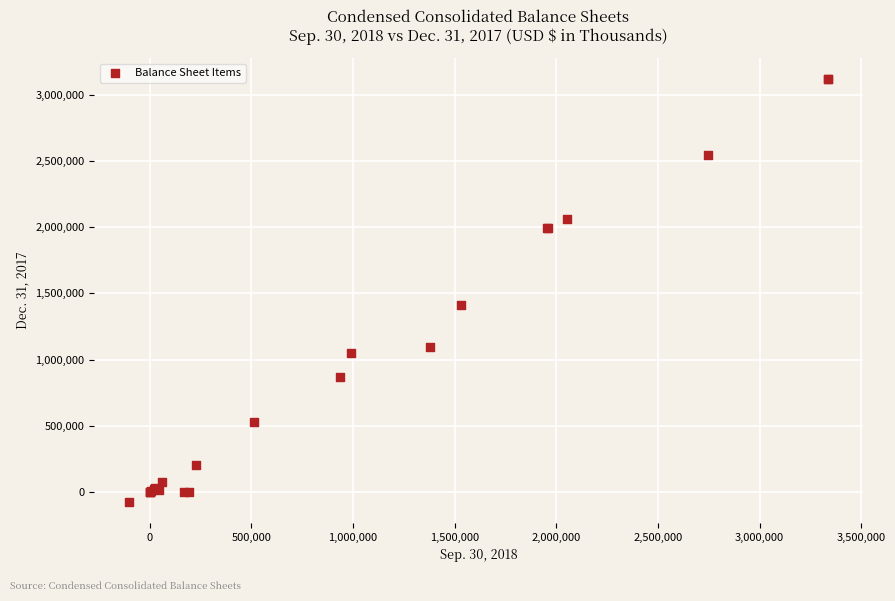

What Y value in the scatter plot is closest to 1521522?

1414741